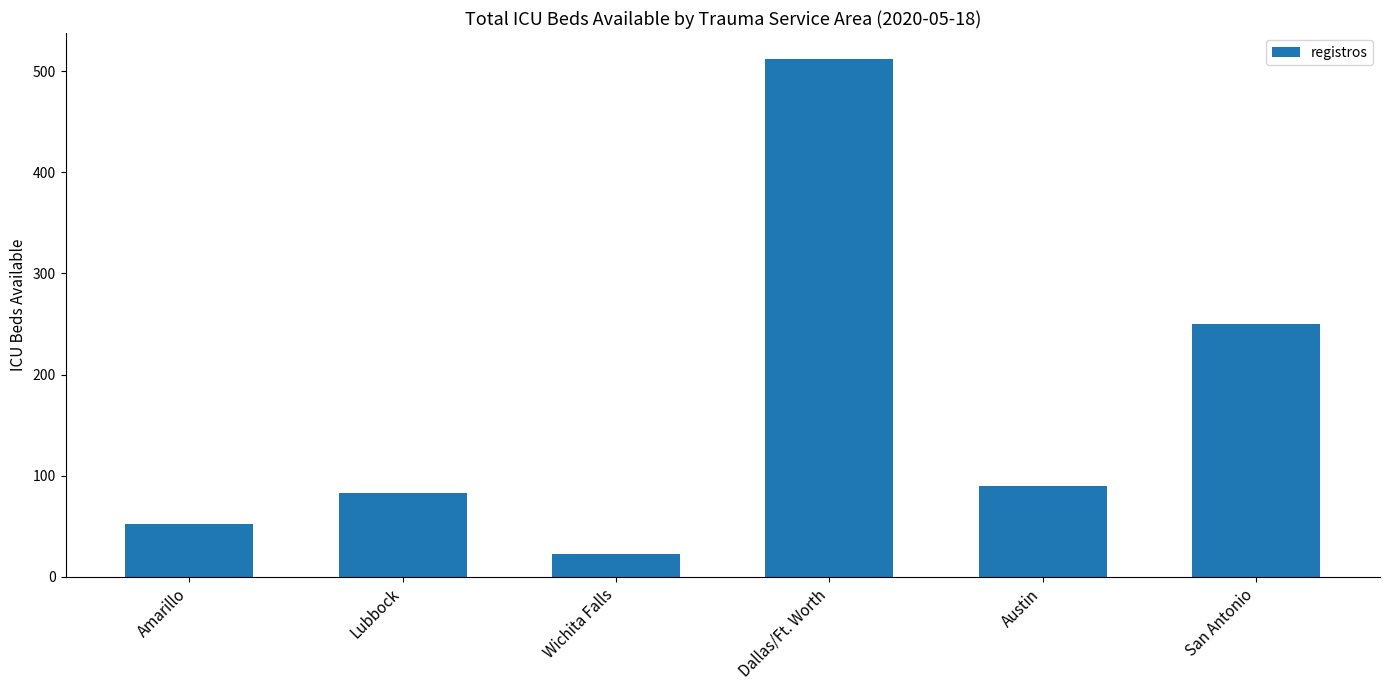

At which category does the chart reach its peak across all series?

Dallas/Ft. Worth